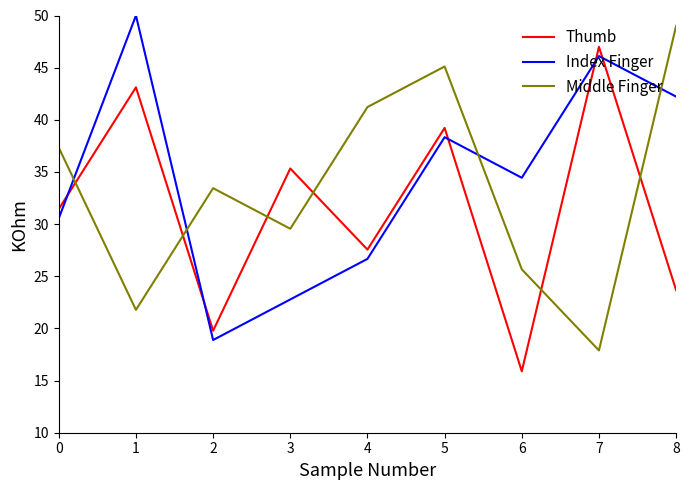

Is it true that Middle Finger equals 11.5 at 2?

False